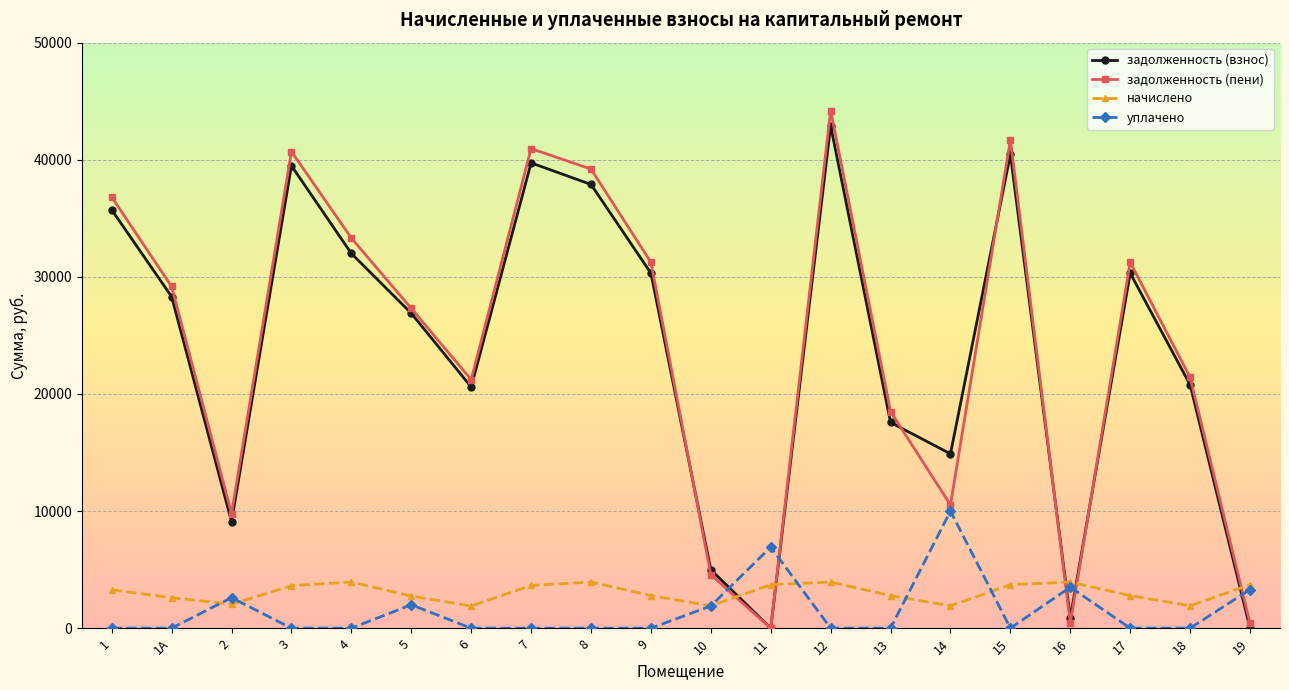

What is the maximum value shown in the chart?

44206.8